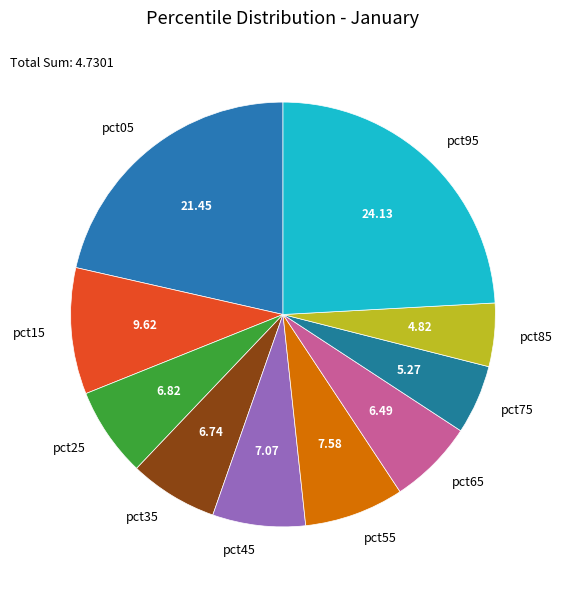

Is the sum of pct15 and pct45 greater than half?

No